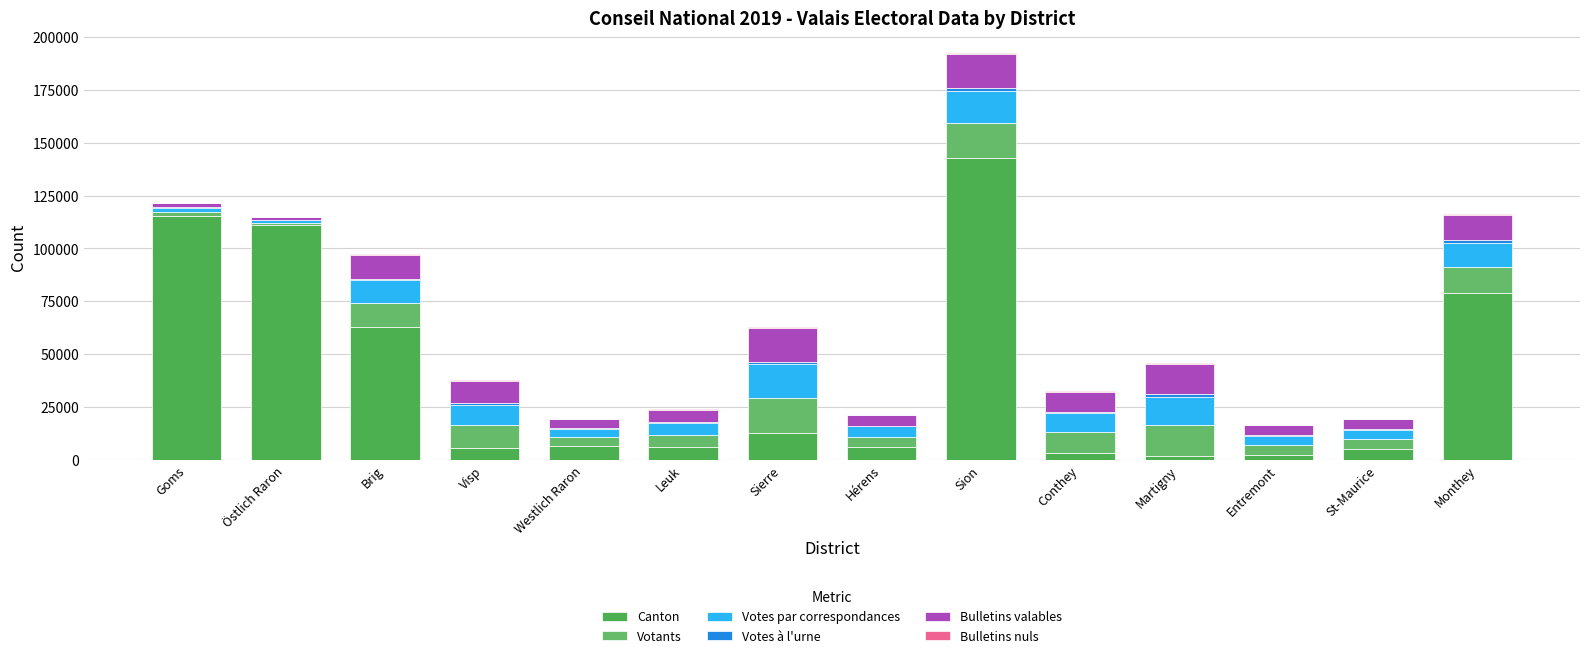

Are the bars grouped side by side (vs. stacked)?

No